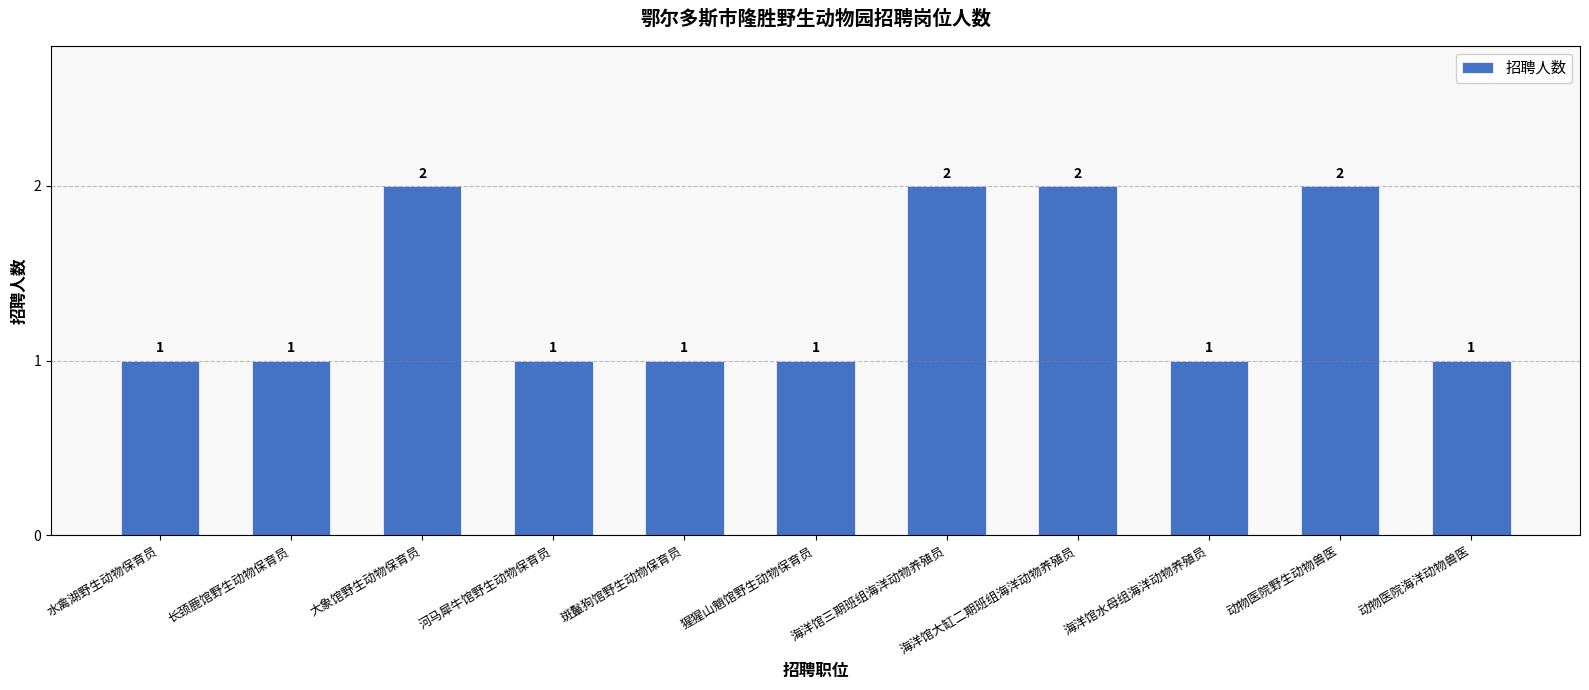

Count the values in the range 1 to 2.

11